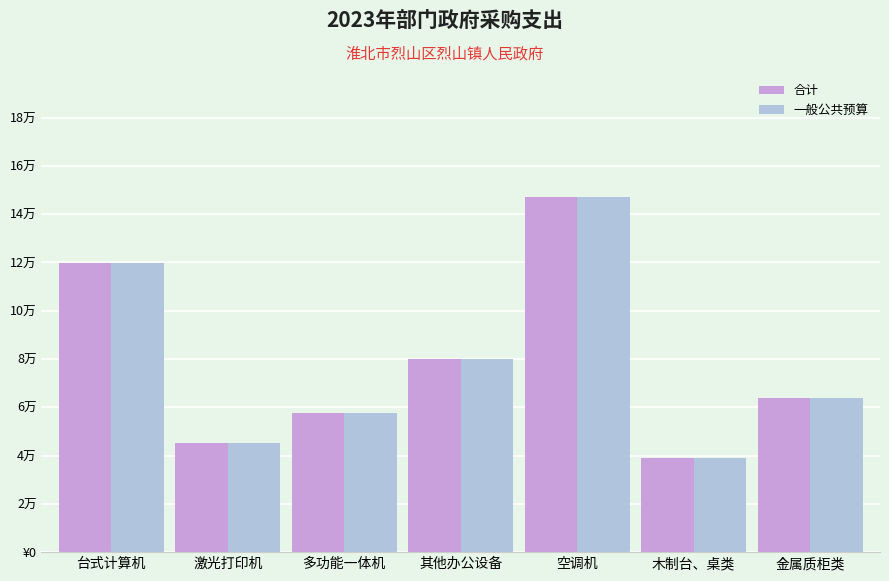

What is the label of the 2nd bar from the left?

激光打印机